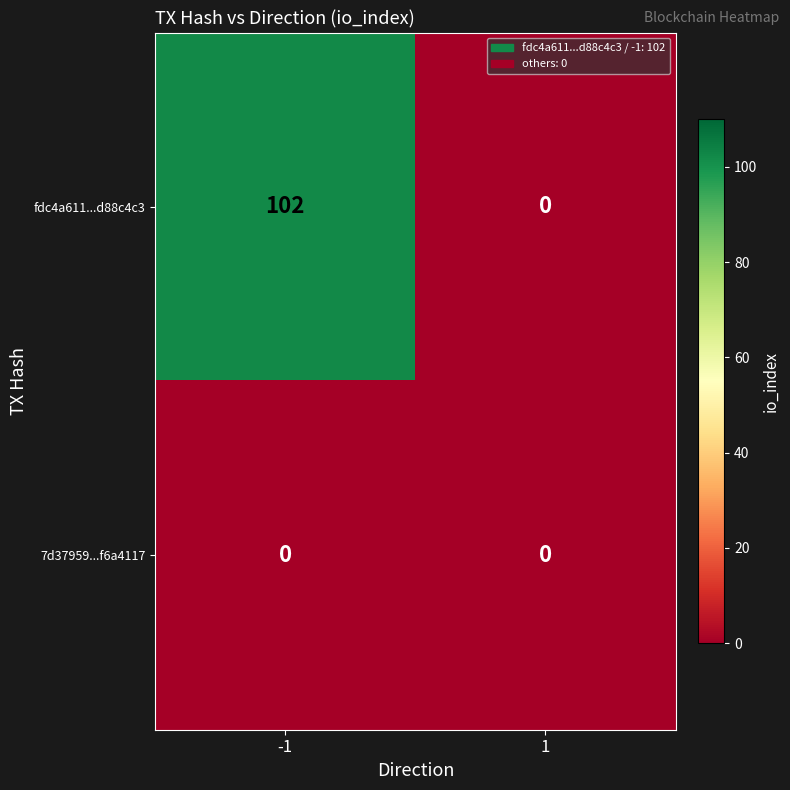

List the series in order of their peak value, lowest first.

7d37959...f6a4117, fdc4a611...d88c4c3